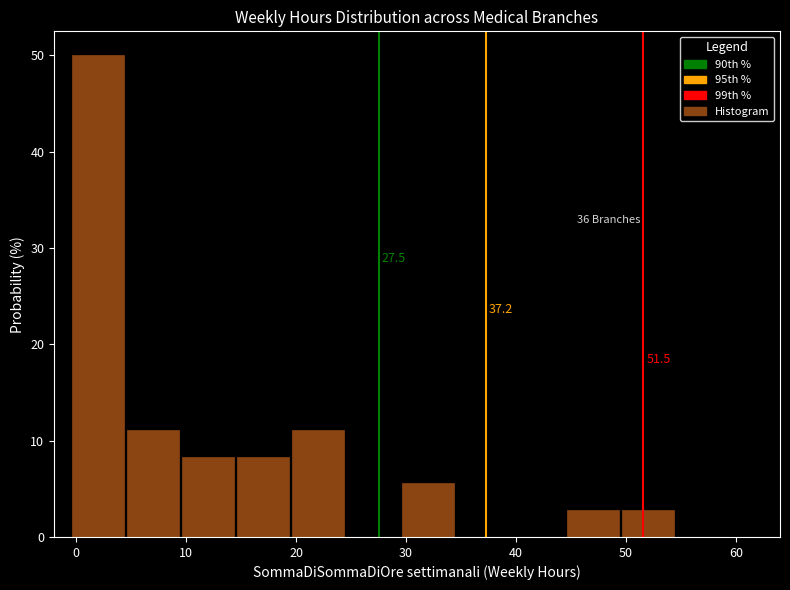

Over which range of the x-axis is the bar tallest?

-0.5 to 4.5